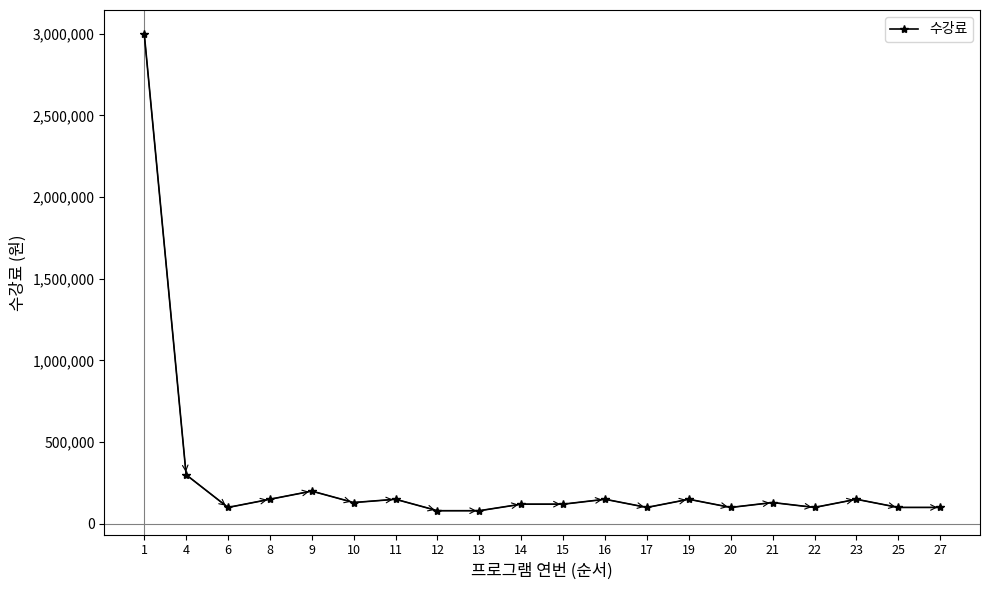

What is the smallest value displayed?

80000